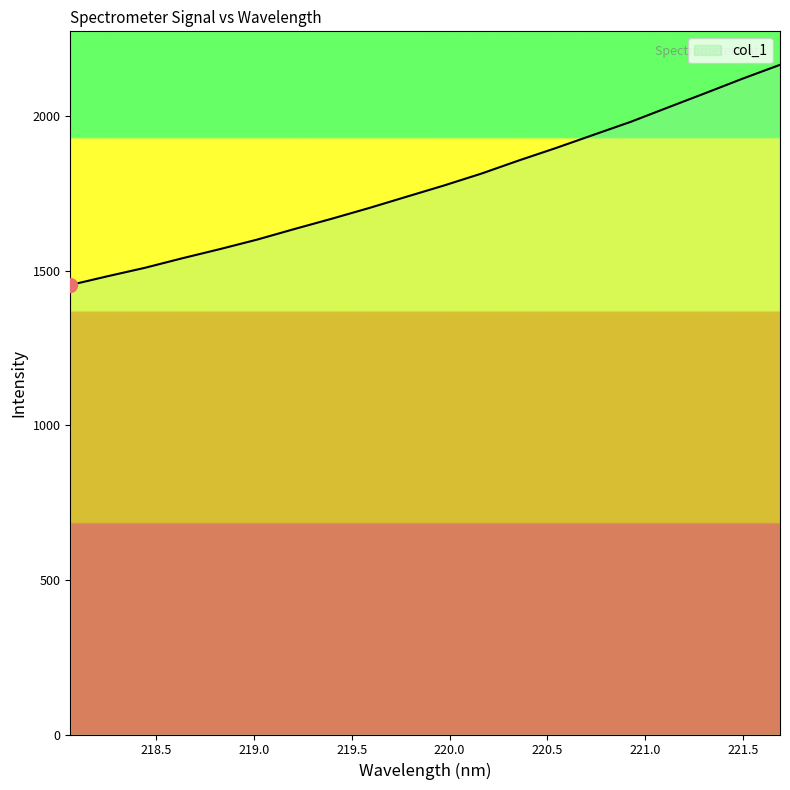

What is the smallest value displayed?

1454.2